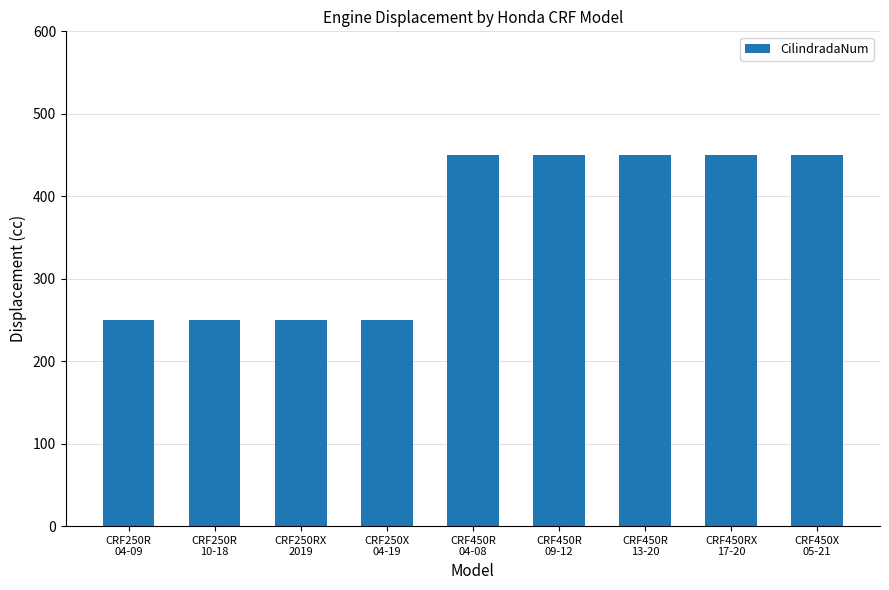

How many bars are there in total?

9